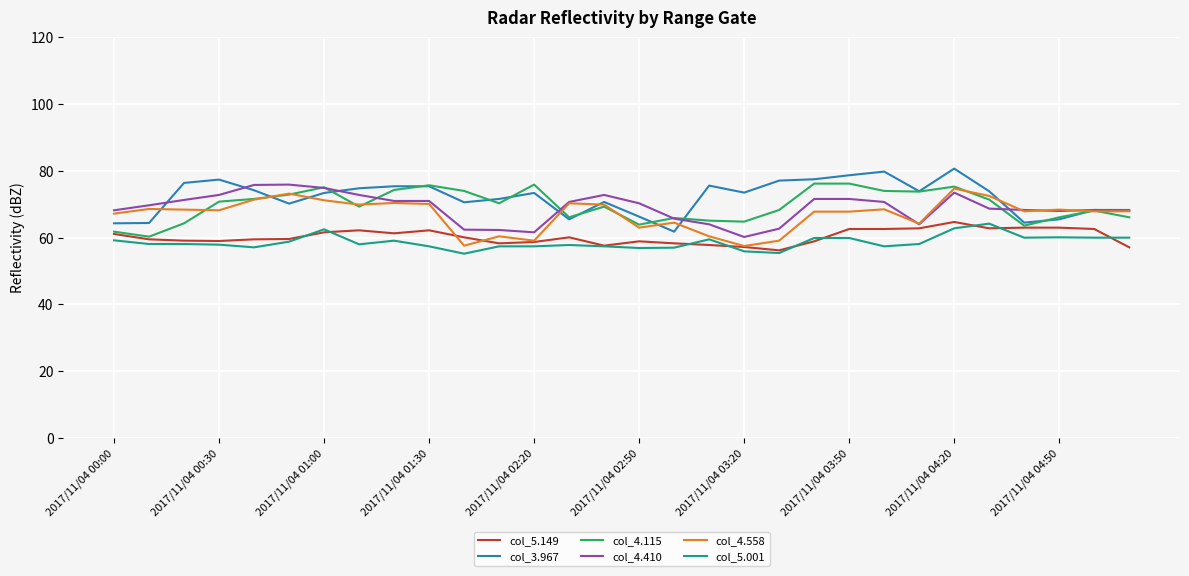

True or false: col_5.001 and col_4.410 cross at least once.

False